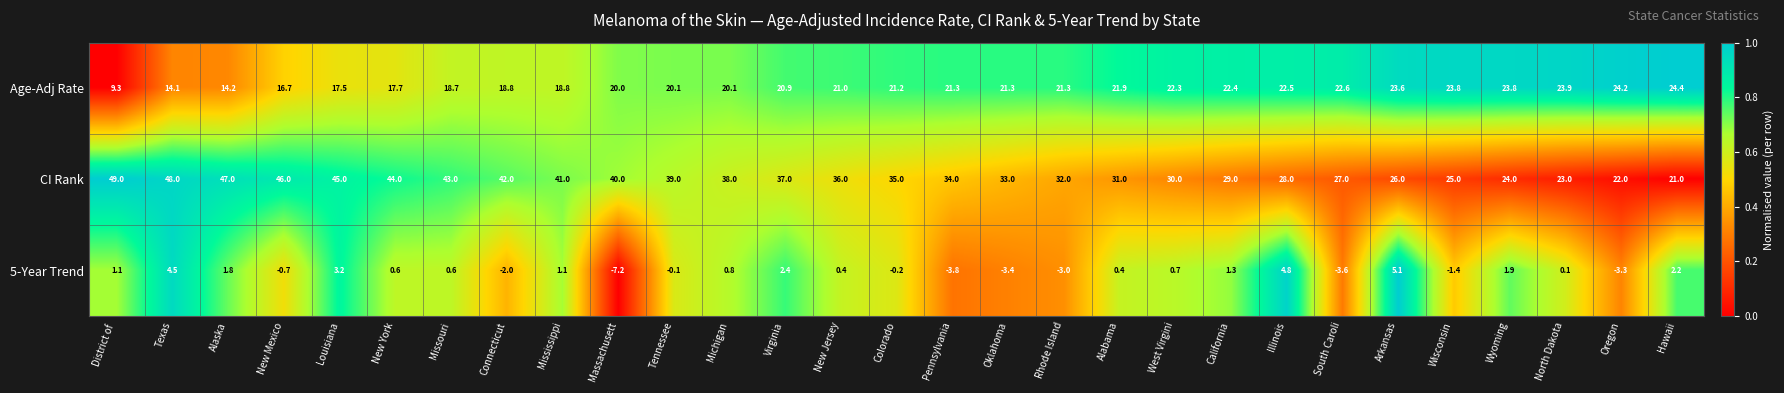

What value does the Age-Adj Rate series have at New Jersey?

21.0